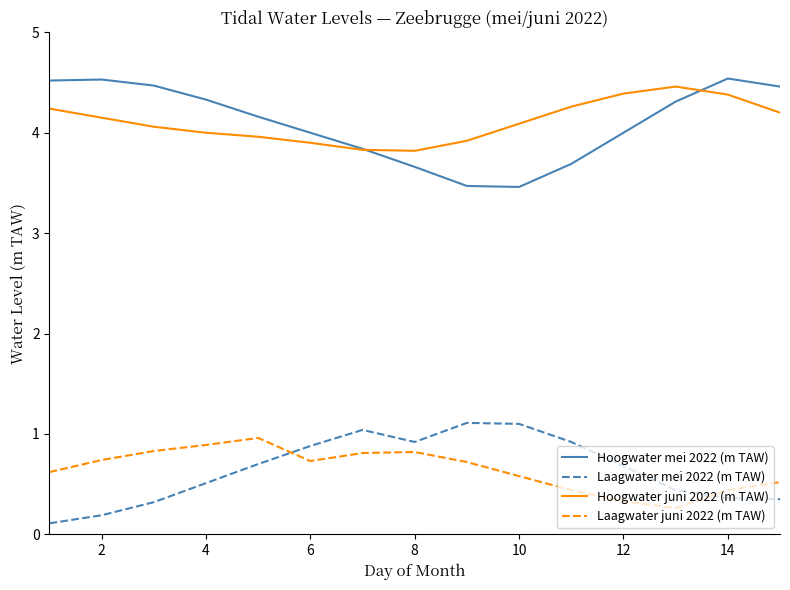

True or false: Laagwater juni 2022 (m TAW) and Hoogwater mei 2022 (m TAW) cross at least once.

False